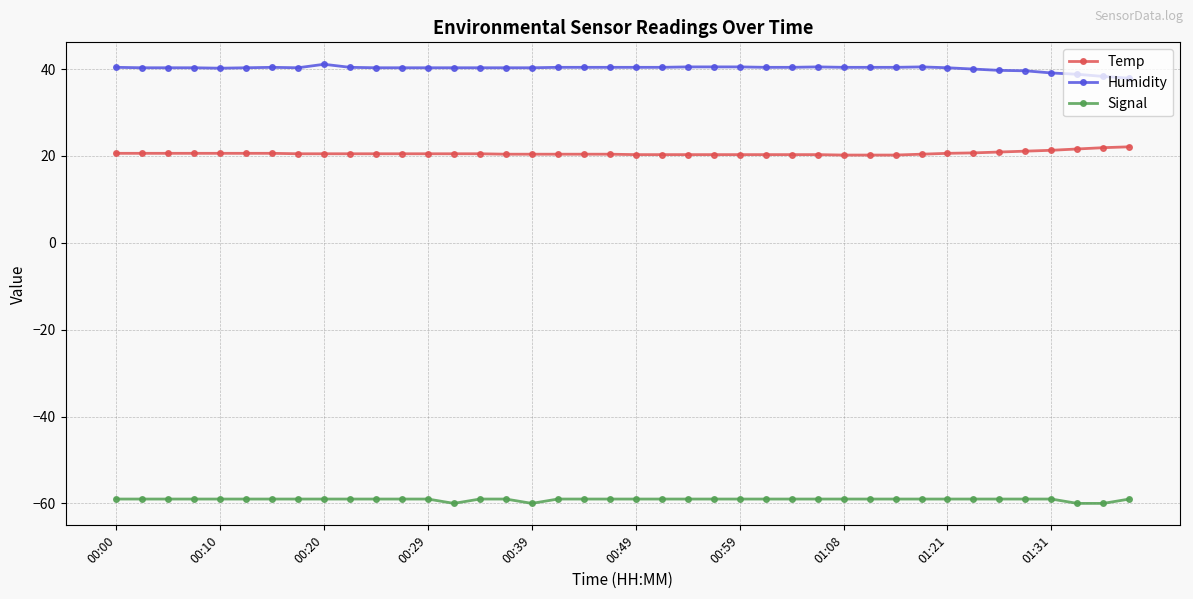

Which series has the largest total across all categories?

Humidity